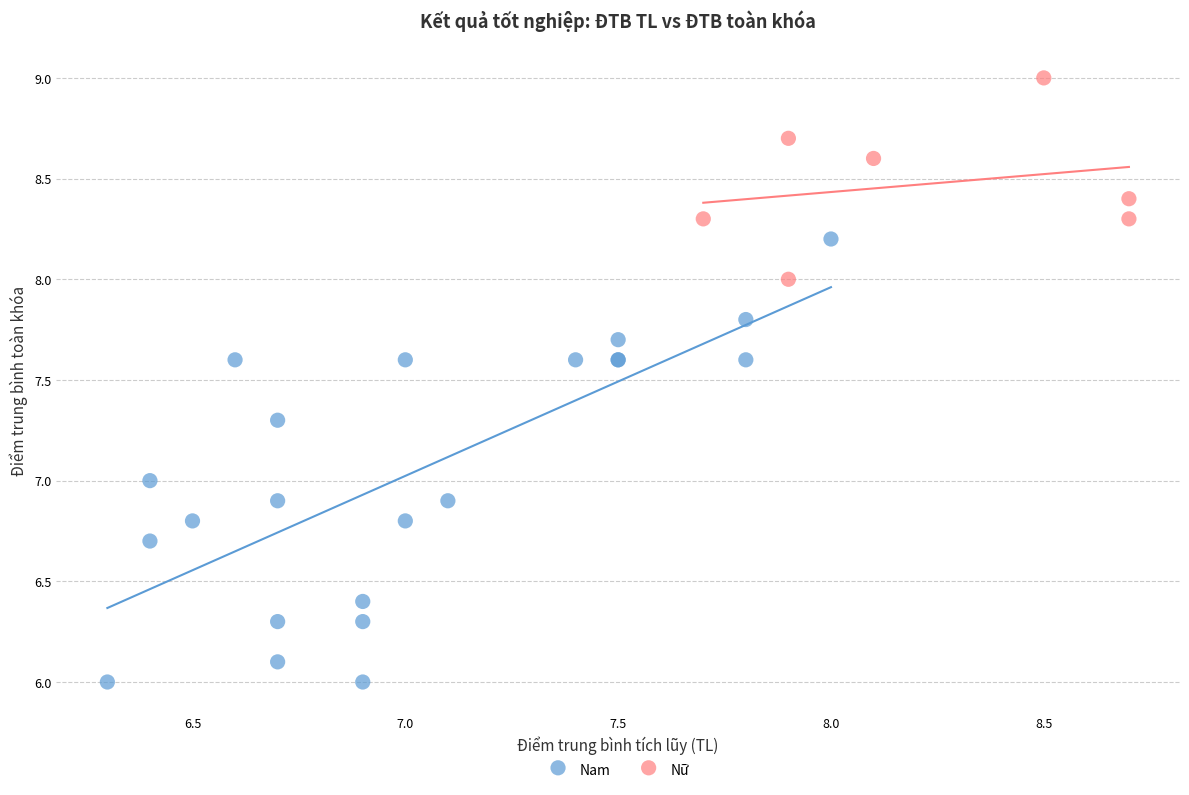

Which series reaches the maximum Y coordinate?

Nữ